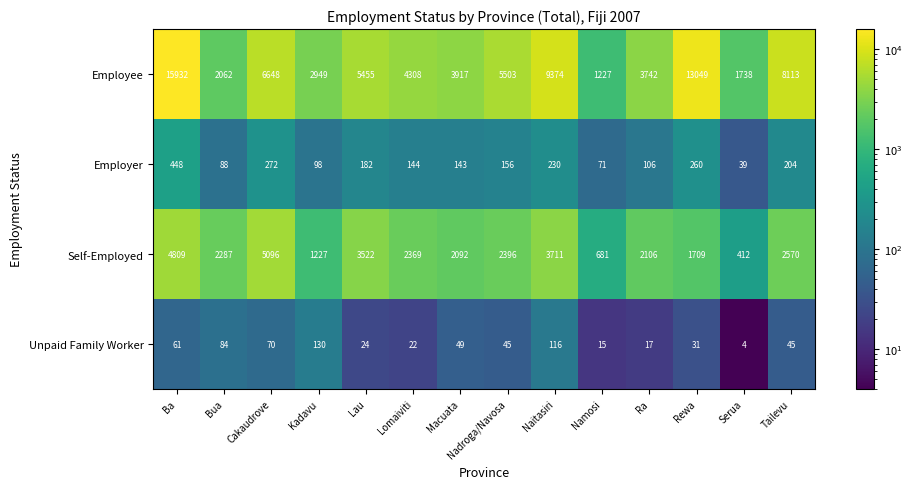

Which series has the largest total across all categories?

Employee